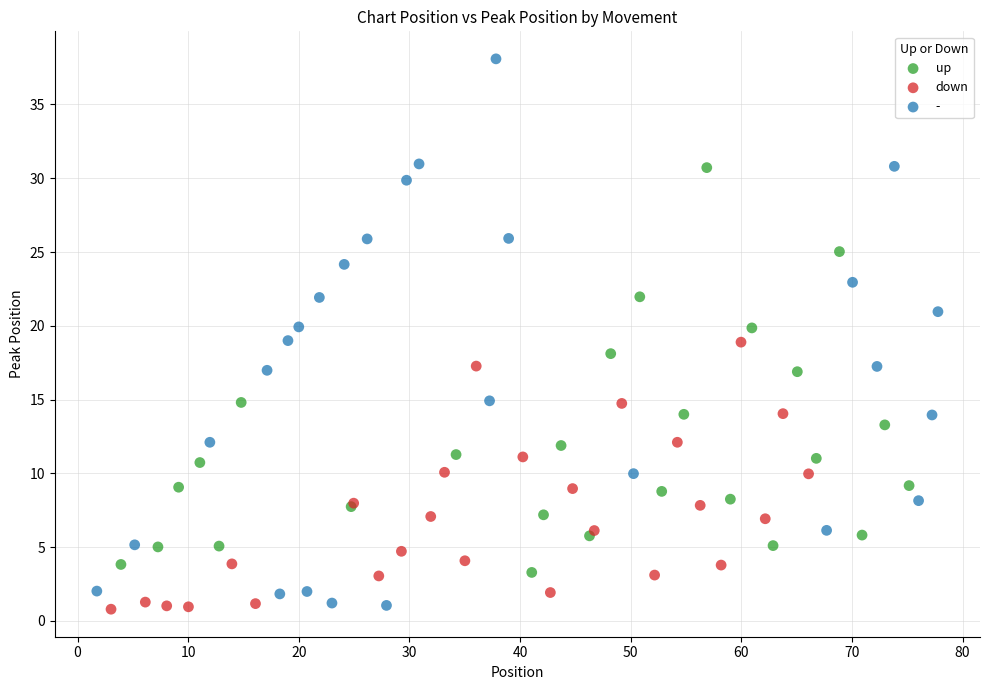

Which series has the largest Y range (max minus min)?

-